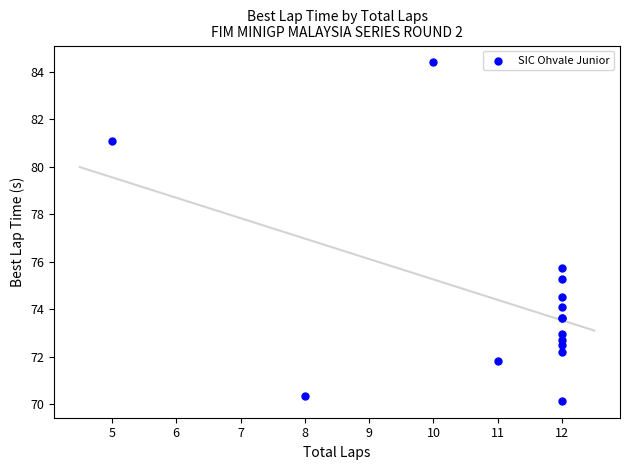

What Y value in the scatter plot is closest to 77?

75.7